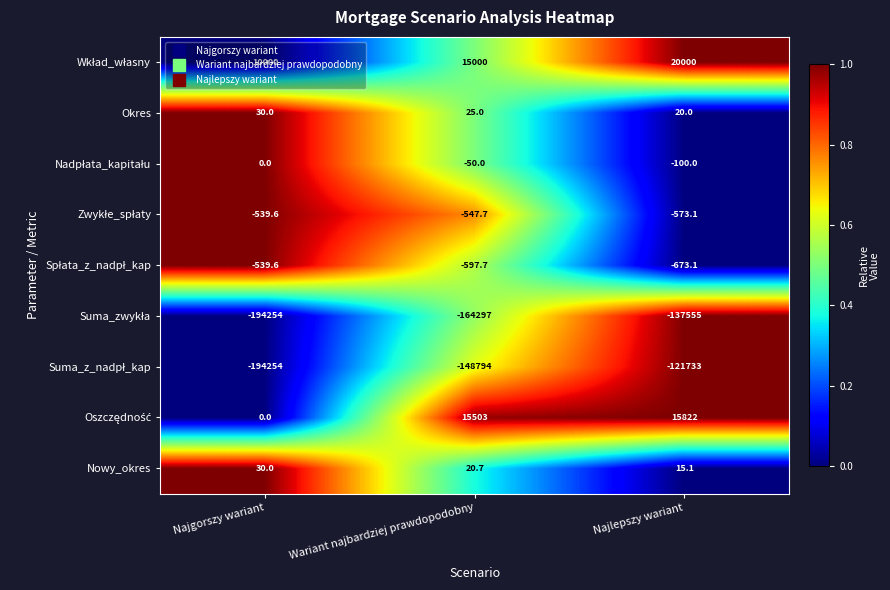

How many Okres values are between 20 and 30?

3